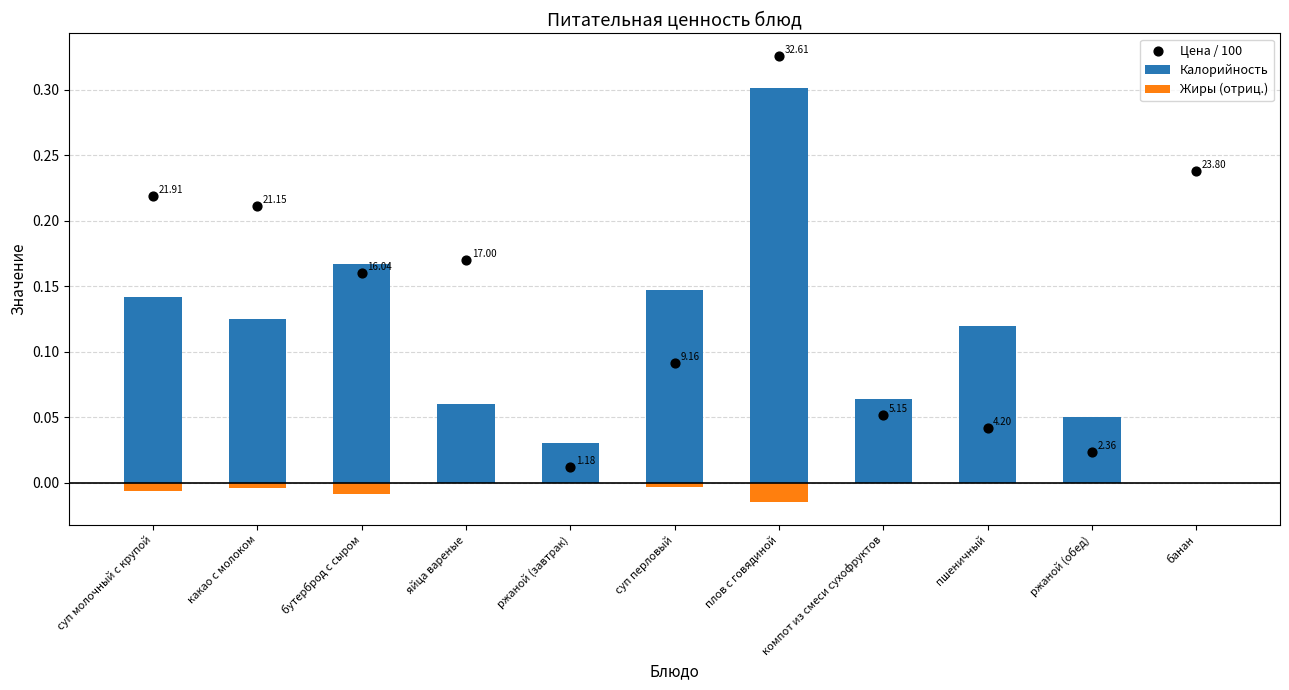

Which series contains the lowest Y value?

Жиры (отриц.)